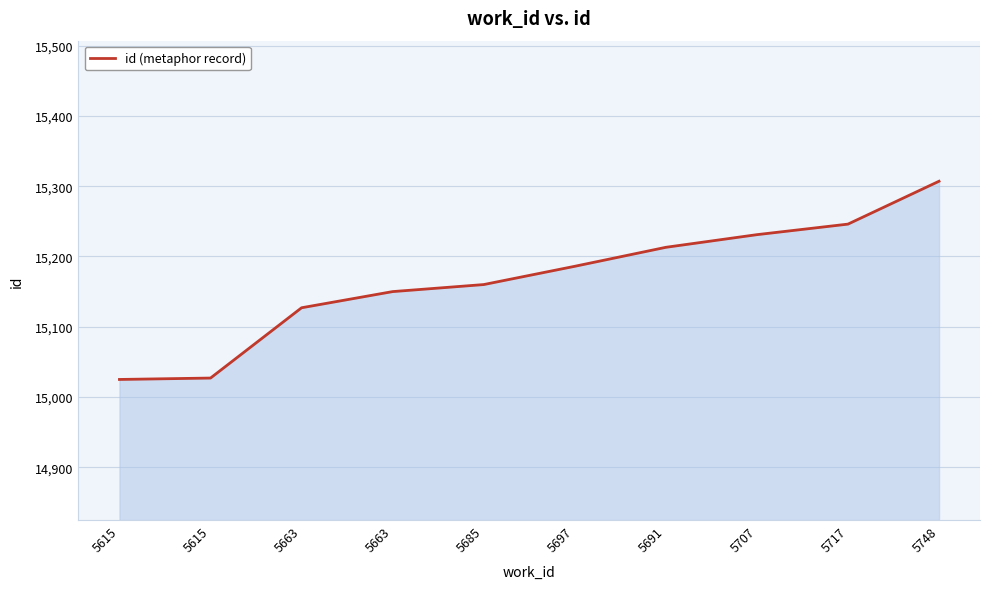

What is the sum of all values?

151672